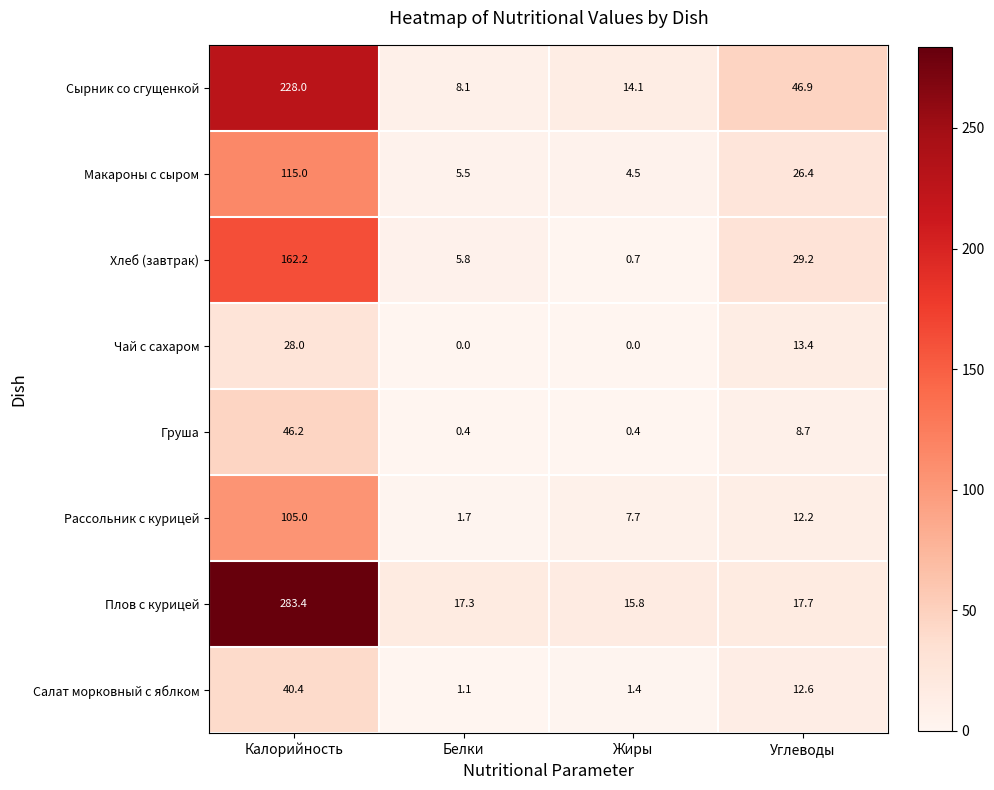

At which label does Хлеб (завтрак) reach its minimum?

Жиры